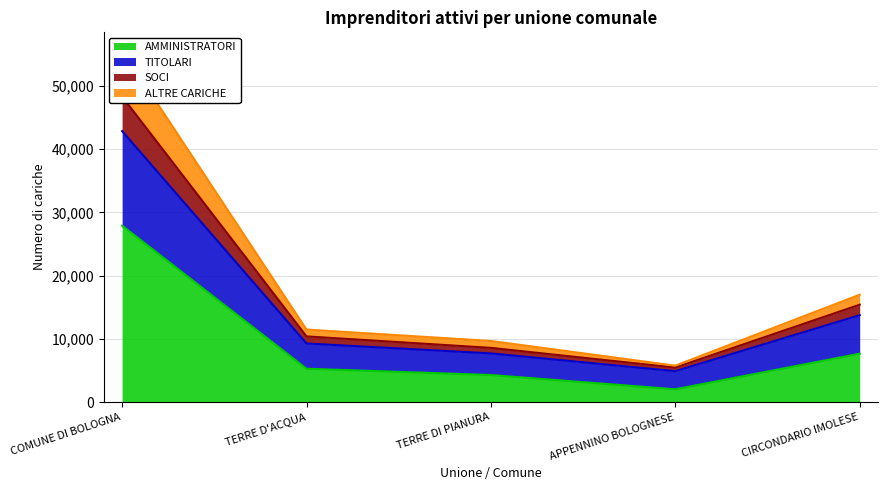

What is the label of the 4th point from the left?

APPENNINO BOLOGNESE